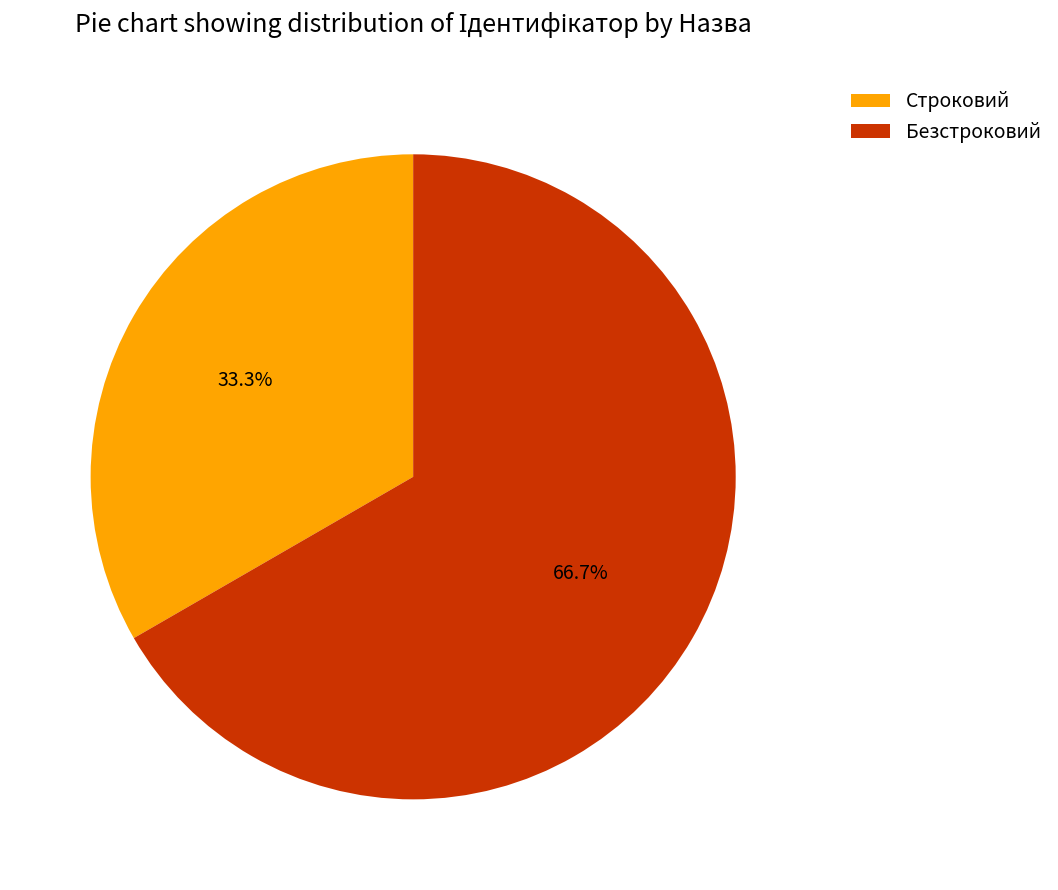

Combined, do Строковий and Безстроковий account for over 50%?

Yes